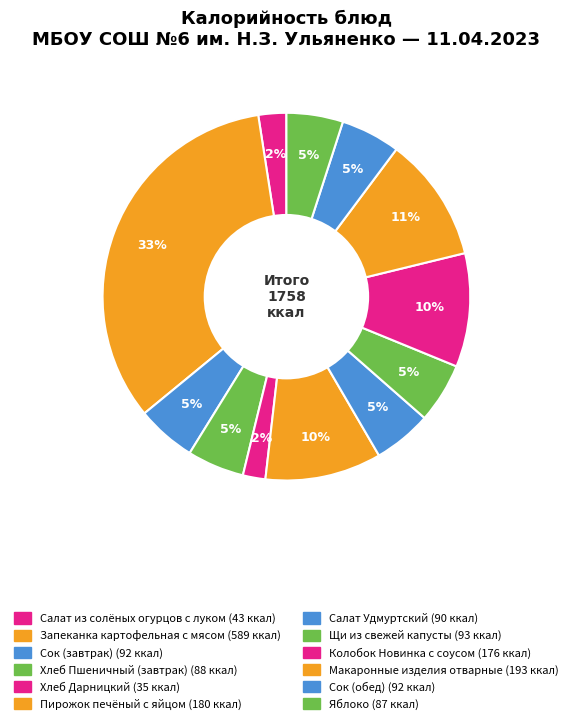

What is the largest slice in the pie chart?

Запеканка картофельная с мясом